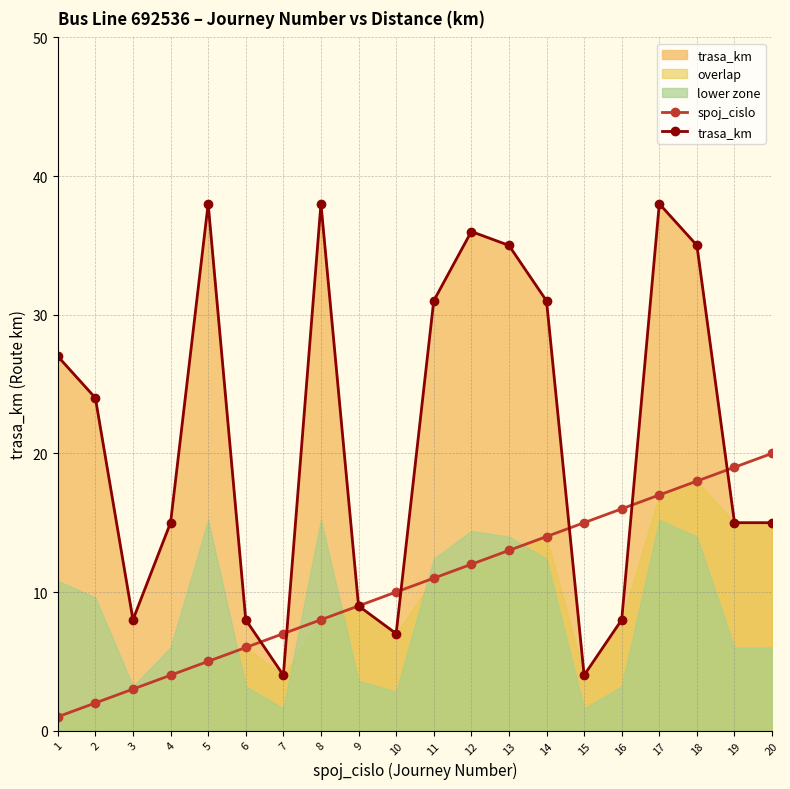

List the series in order of their peak value, highest first.

trasa_km, spoj_cislo